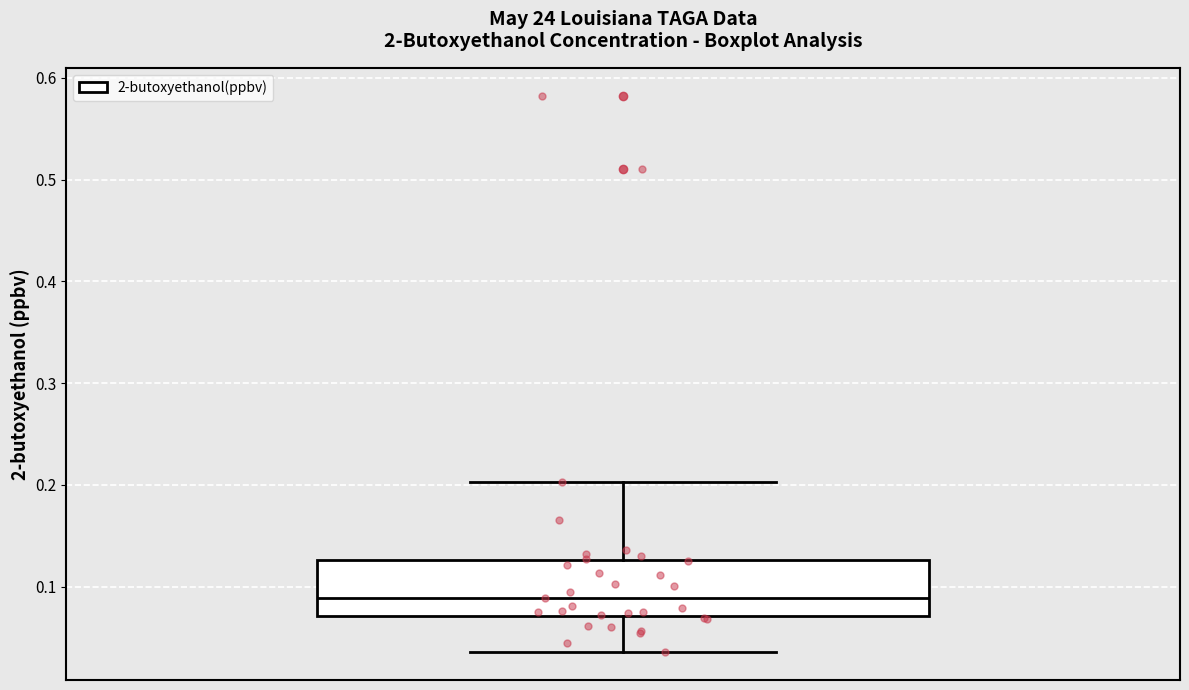

Read this box plot against the y-axis: the position of the median line, the range covered by the box, and the ends of both whiskers. The values are not printed on the chart, so give them approximately, as read against the axis.

median 0.09, box 0.07 to 0.13, whiskers 0.04 to 0.20